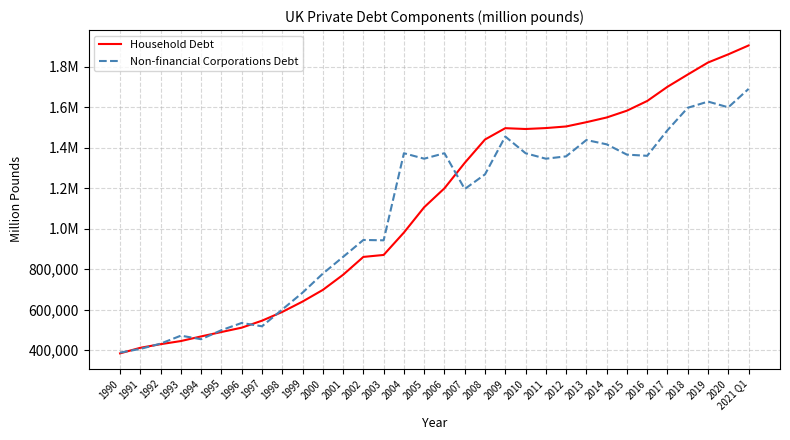

Reading right to left, what are all the values shown in this chart?

Household Debt: 1906233	1862471	1822051	1762654	1702017	1631917	1583926	1550269	1527074	1505894	1497989	1493356	1497496	1441456	1325991	1200440	1106723	981602	870868	861123	772818	698018	640455	589233	545917	511456	489955	468257	445291	429769	412011	384434
Non-financial Corporations Debt: 1691620	1600497	1628892	1598233	1487368	1360919	1366689	1417652	1438933	1358166	1346579	1373649	1456140	1269154	1196795	1373649	1346579	1373649	943192	944930	861123	778500	684370	601264	518211	534742	499053	454221	471929	432573	406551	388253